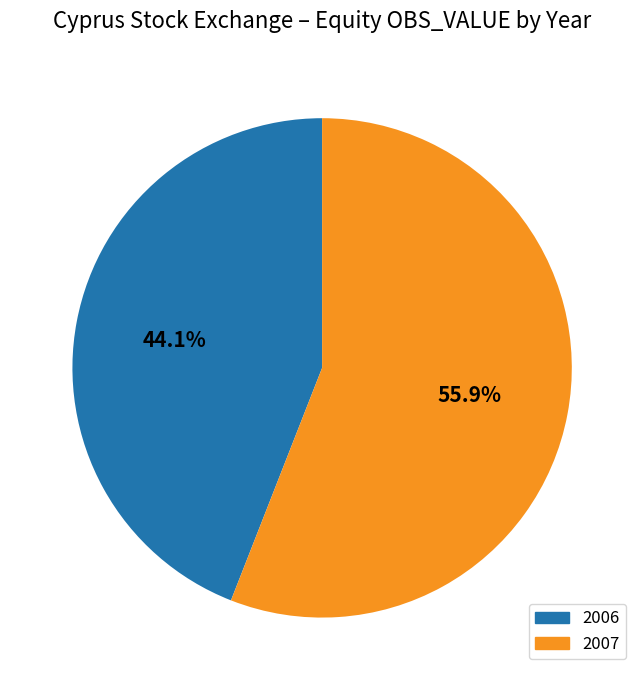

Between 2006 and 2007, which is larger?

2007